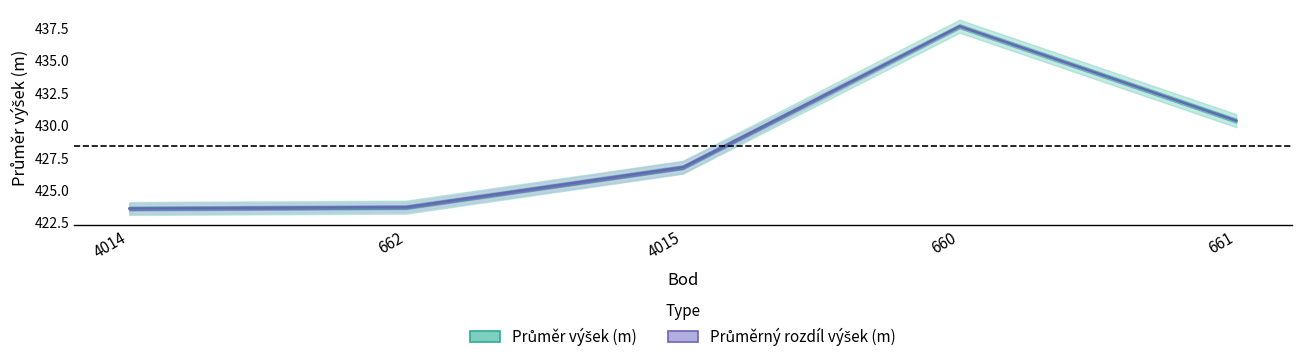

The chart shows a value of 423.6 at 4014. True or false?

True